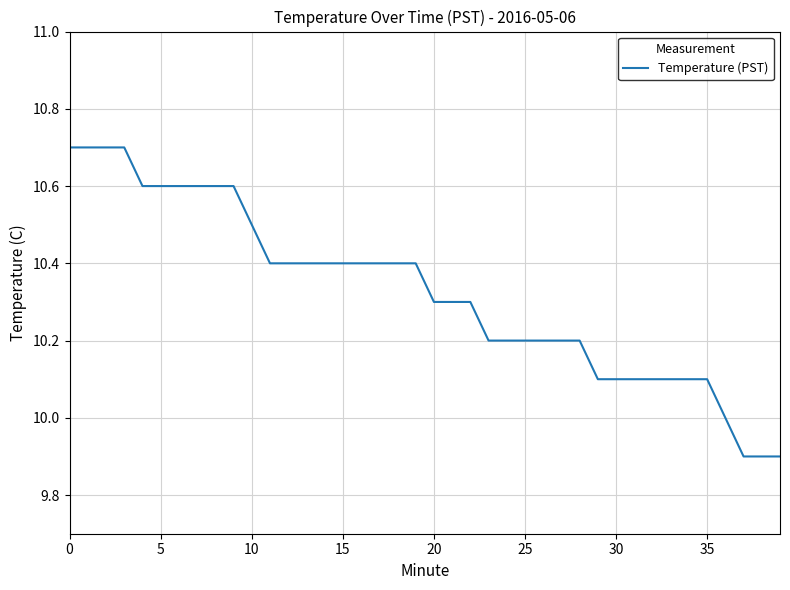

What is the difference between the maximum and minimum values?

0.8